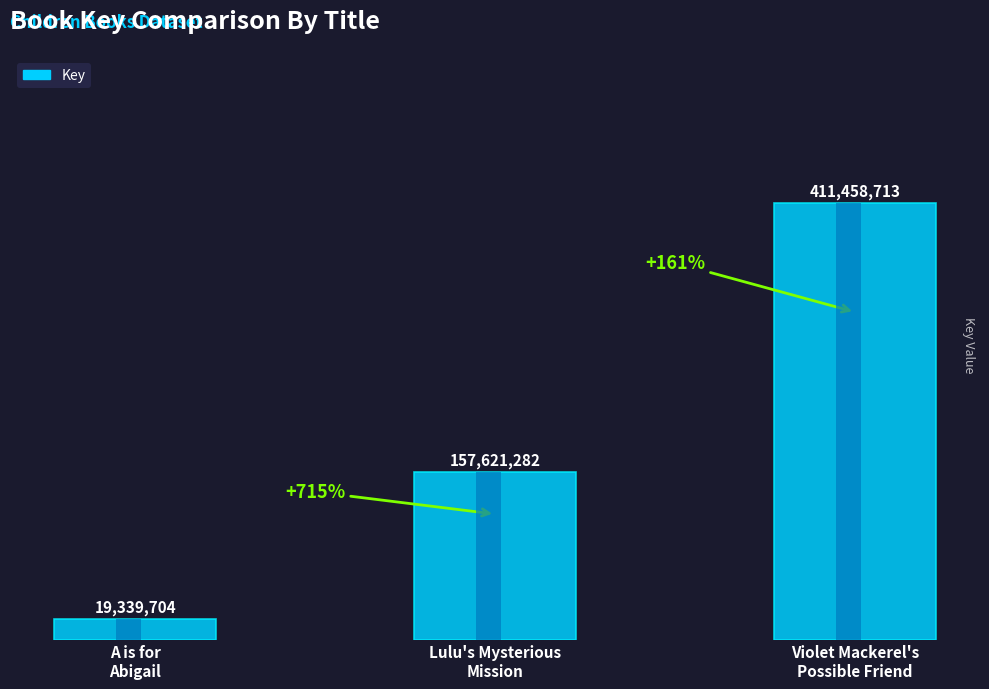

Where does the data first go above 157621282?

Violet Mackerel's
Possible Friend